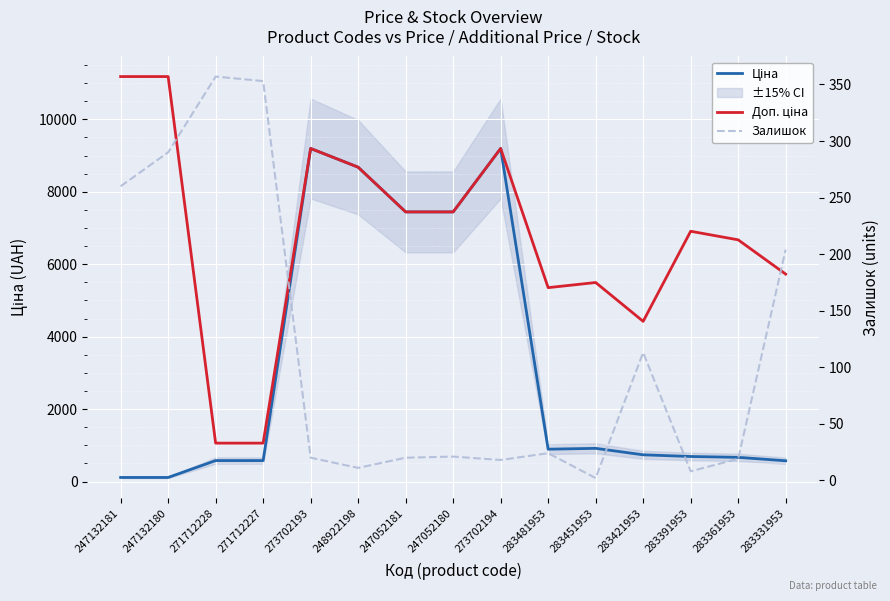

At which label does Ціна first exceed 737?

273702193